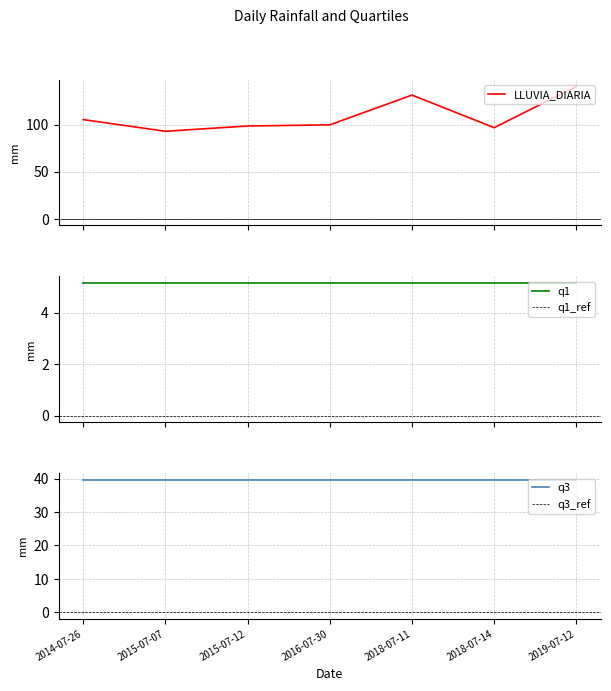

True or false: LLUVIA_DIARIA and q1 intersect in this chart.

False